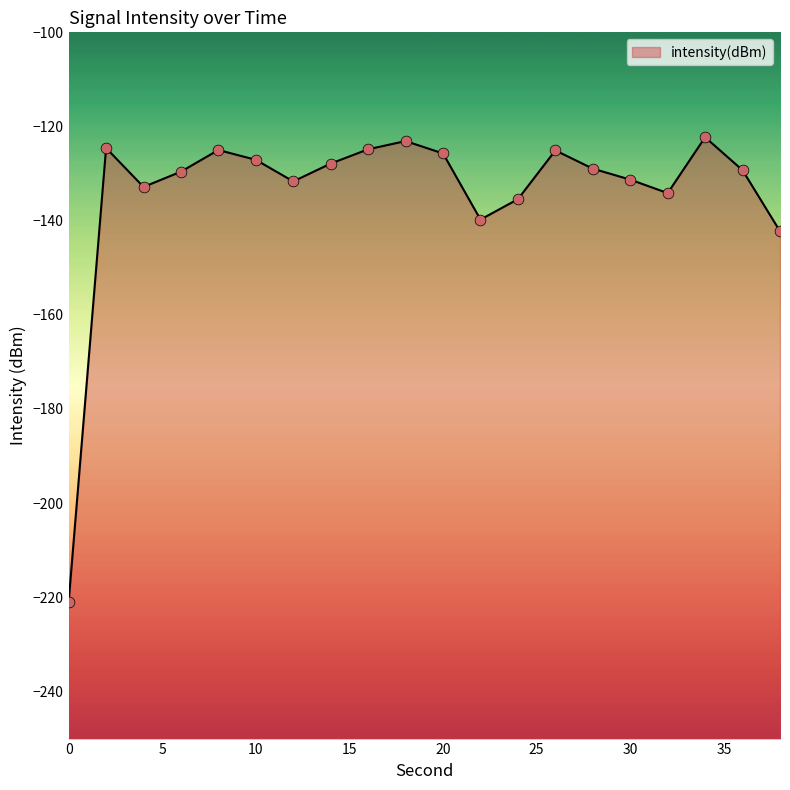

What is the change in value from 12 to 20?

+5.9